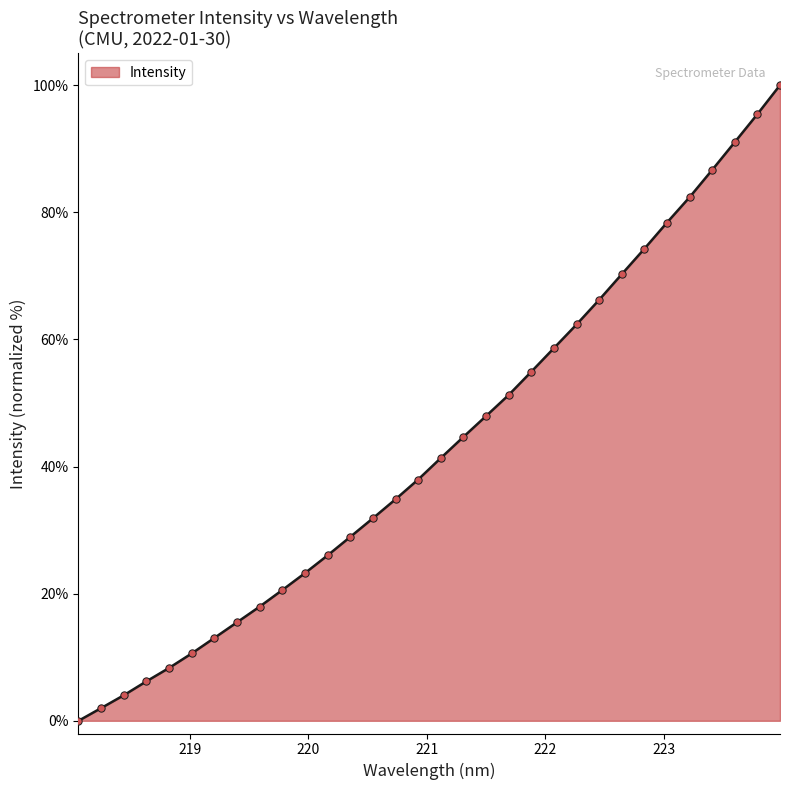

What is the greatest value displayed?

100.0